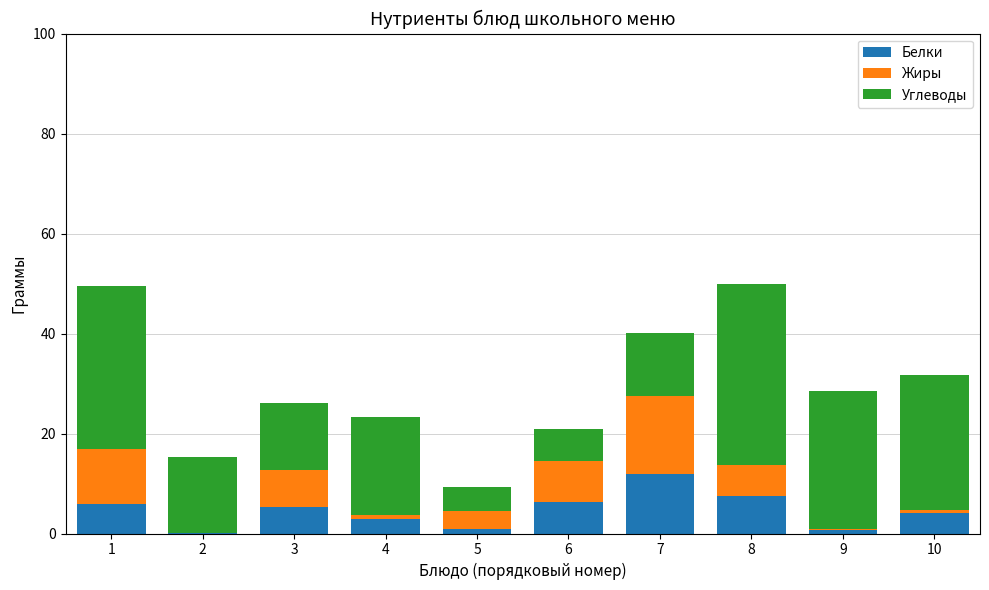

What is the sum of all Белки values?

45.6